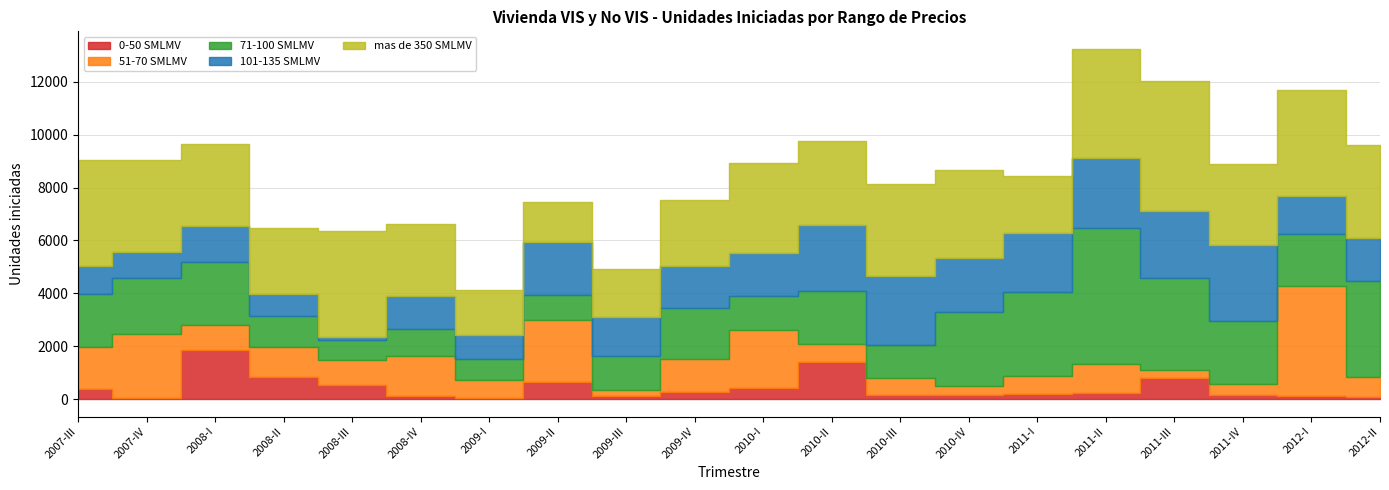

What is the highest value of the mas de 350 SMLMV series?

4947